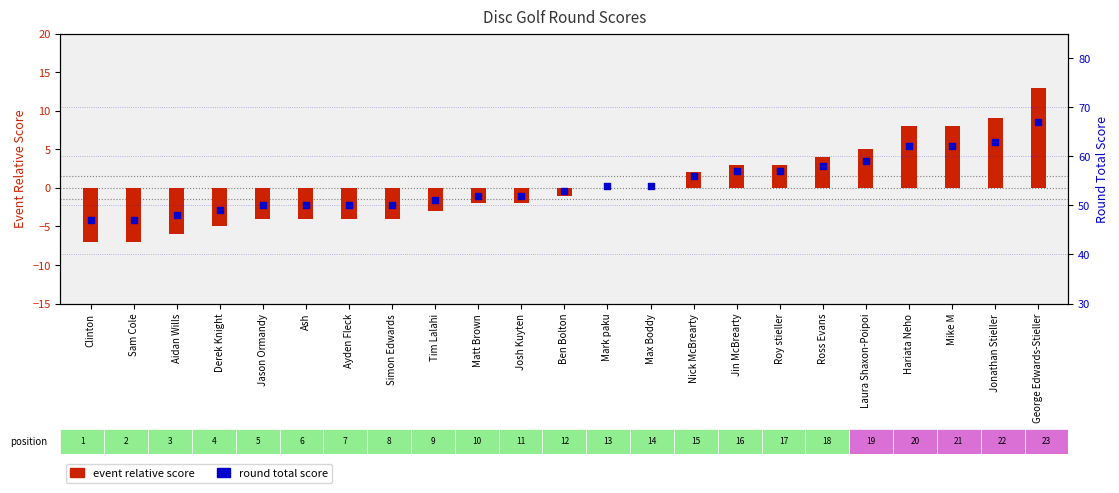

Which series contains the highest Y value?

round total score